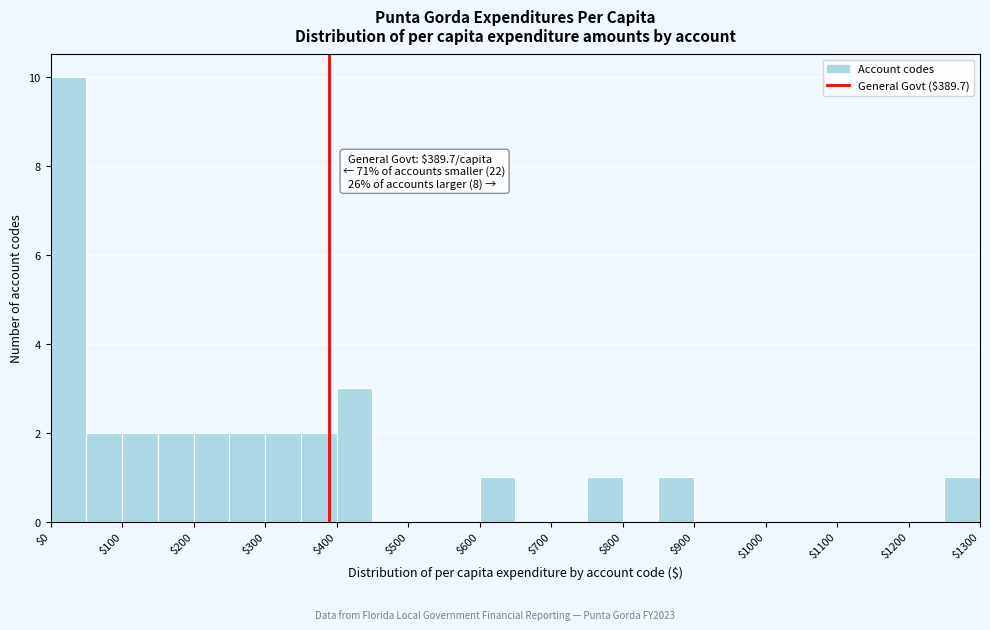

Over which range of the x-axis is the bar tallest?

0 to 50